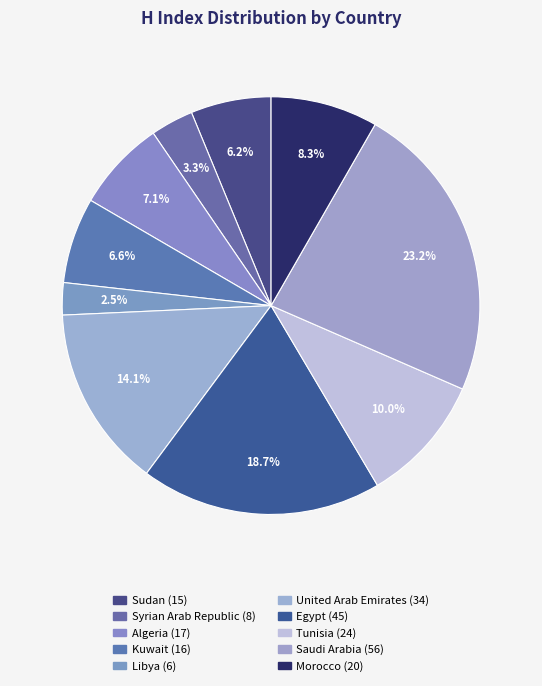

Is there any slice that represents more than half of the pie?

No